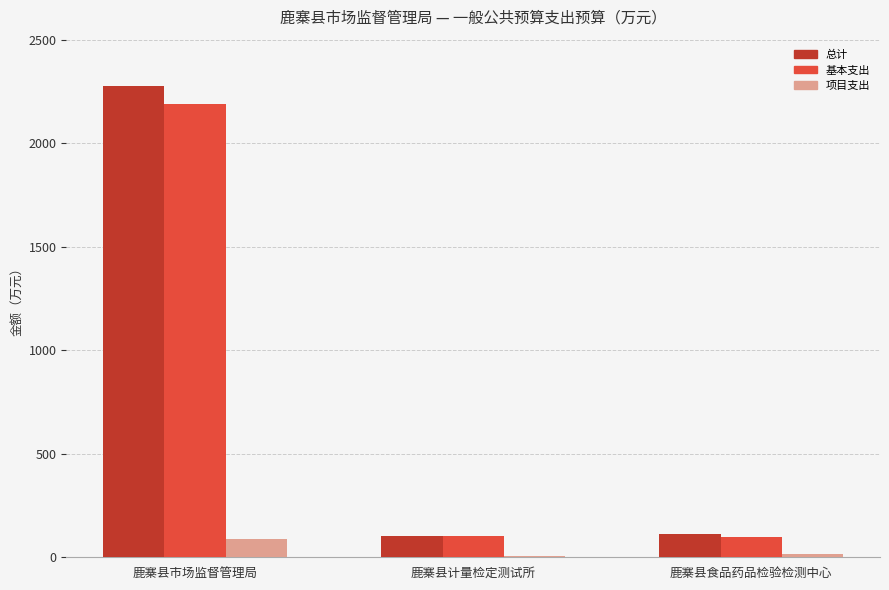

What is the maximum value for 项目支出?

90.2